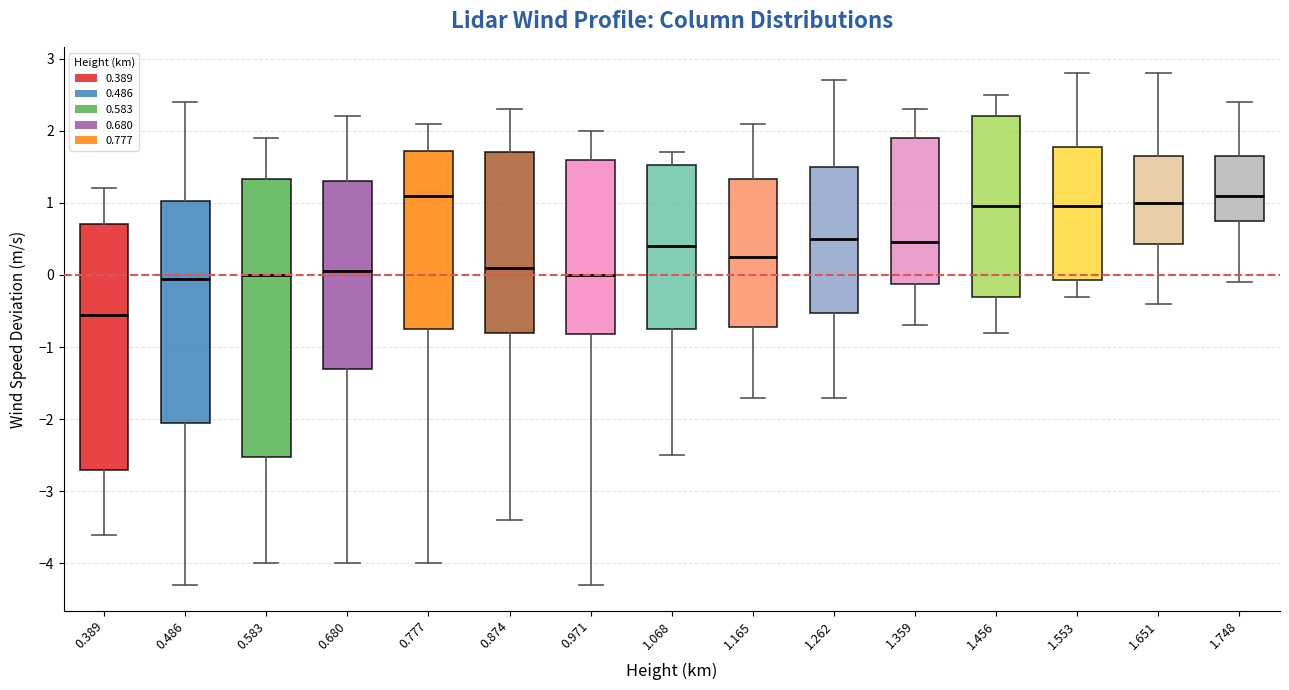

Reading left to right, read every box against the y-axis: the position of its median line, the range the box covers, and the ends of its whiskers. The values are not printed on the chart, so give them approximately, as read against the axis.

0.389: median -0.5, box -2.7 to 0.7, whiskers -3.6 to 1.2
0.486: median 0.0, box -2.0 to 1.0, whiskers -4.3 to 2.4
0.583: median 0.0, box -2.5 to 1.3, whiskers -4.0 to 1.9
0.680: median 0.1, box -1.3 to 1.3, whiskers -4.0 to 2.2
0.777: median 1.1, box -0.7 to 1.7, whiskers -4.0 to 2.1
0.874: median 0.1, box -0.8 to 1.7, whiskers -3.4 to 2.3
0.971: median 0.0, box -0.8 to 1.6, whiskers -4.3 to 2.0
1.068: median 0.4, box -0.7 to 1.5, whiskers -2.5 to 1.7
1.165: median 0.3, box -0.7 to 1.3, whiskers -1.7 to 2.1
1.262: median 0.5, box -0.5 to 1.5, whiskers -1.7 to 2.7
1.359: median 0.5, box -0.1 to 1.9, whiskers -0.7 to 2.3
1.456: median 1.0, box -0.3 to 2.2, whiskers -0.8 to 2.5
1.553: median 1.0, box -0.1 to 1.8, whiskers -0.3 to 2.8
1.651: median 1.0, box 0.4 to 1.7, whiskers -0.4 to 2.8
1.748: median 1.1, box 0.8 to 1.7, whiskers -0.1 to 2.4